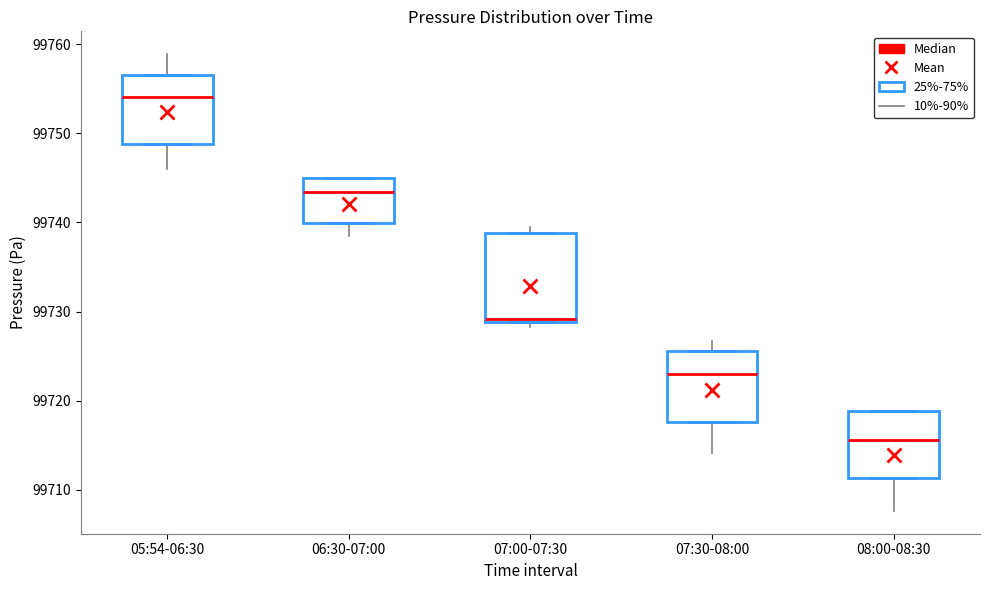

Which box has the lowest median line?

08:00-08:30